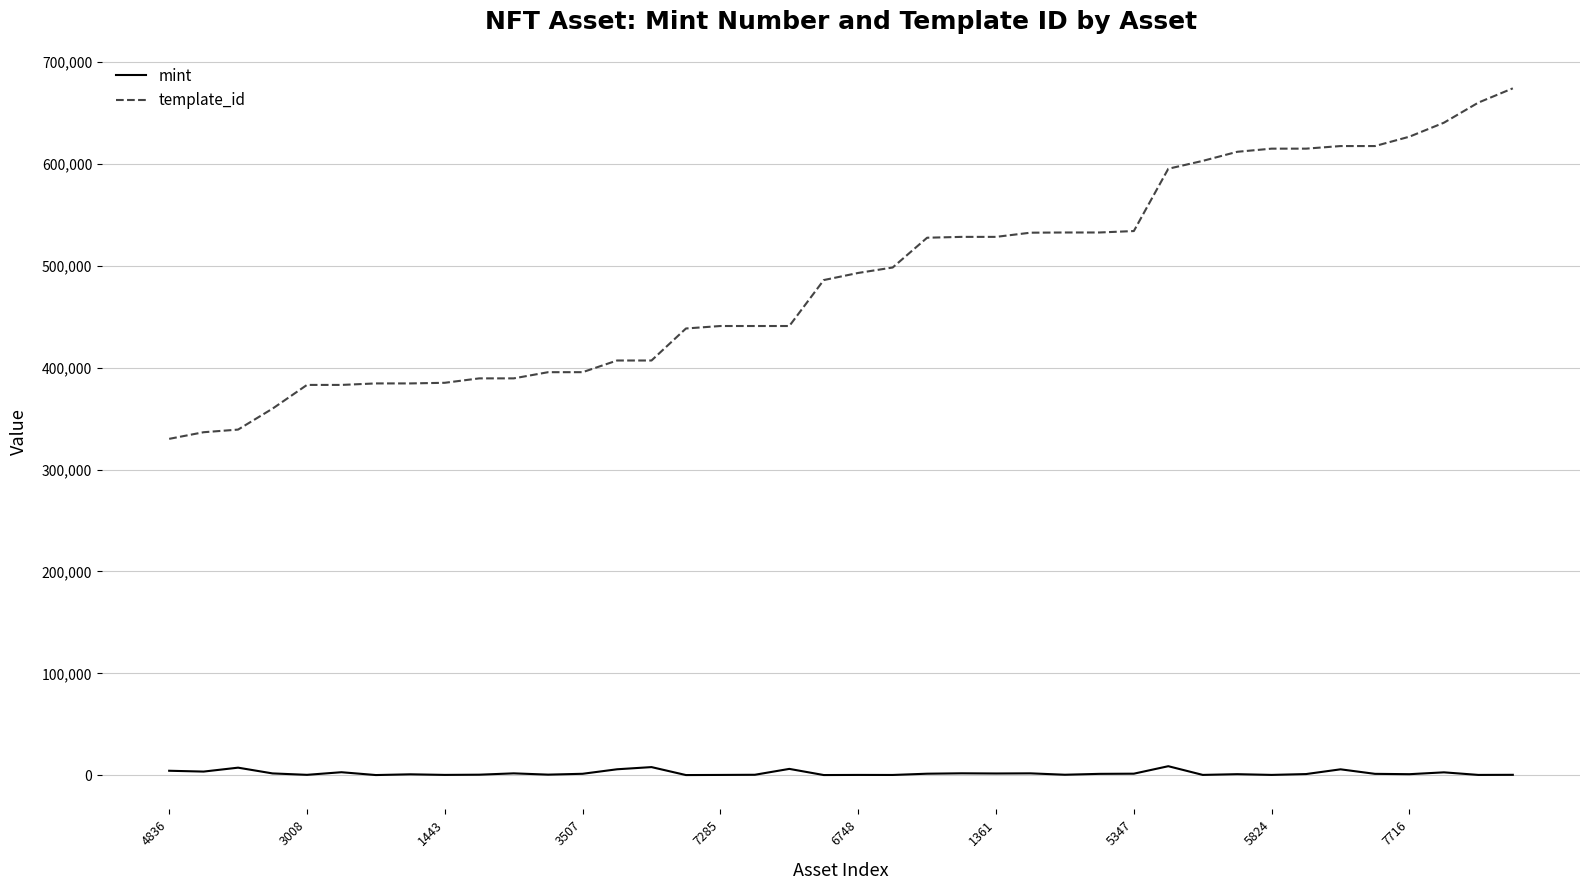

What is the difference between the maximum and minimum values in the template_id series?

344024